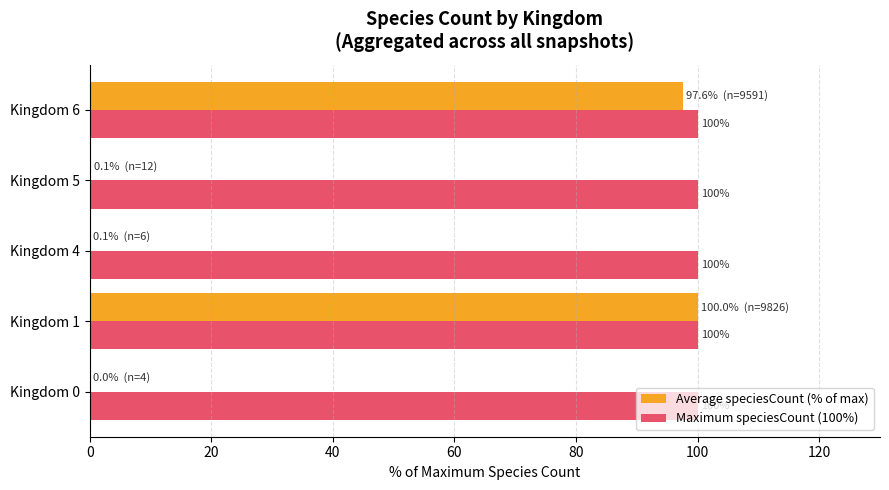

The Maximum speciesCount (100%) series shows 100.0 at Kingdom 1. True or false?

True